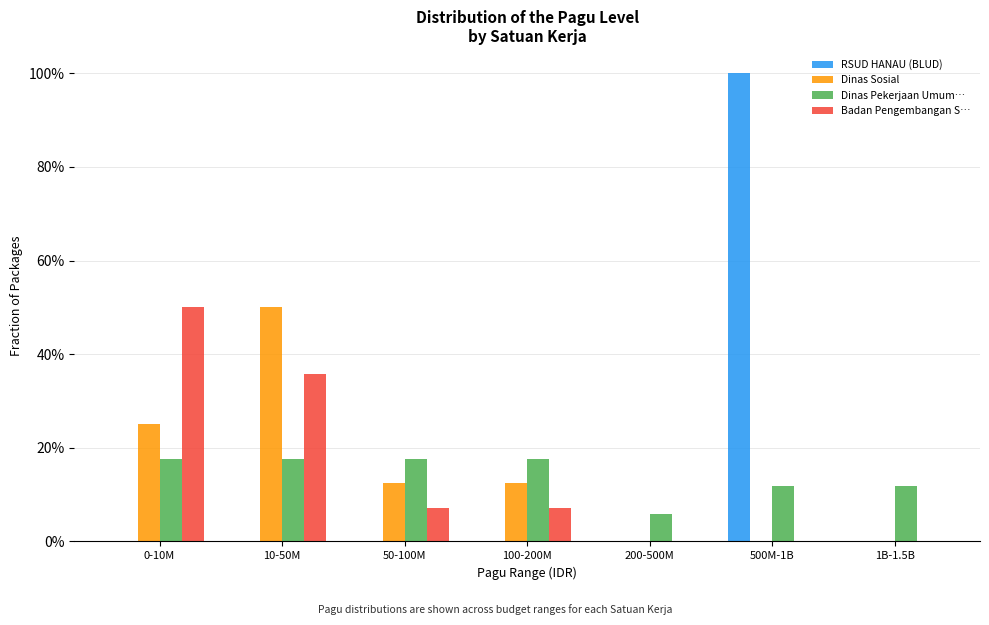

At which category is the sum across all series the highest?

500M-1B